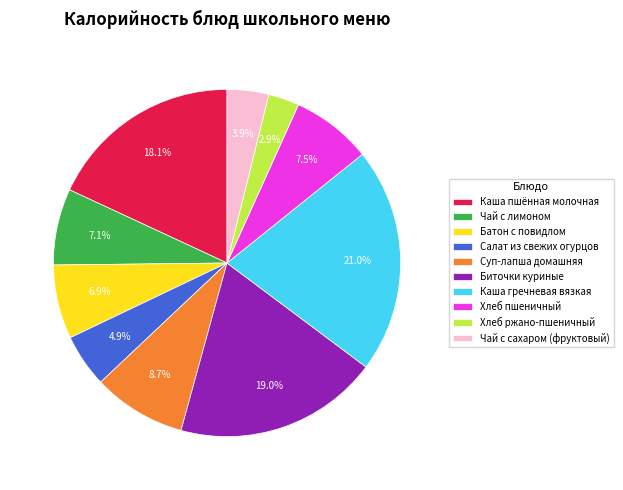

What percentage is the Каша гречневая вязкая slice, to the nearest percent?

21%